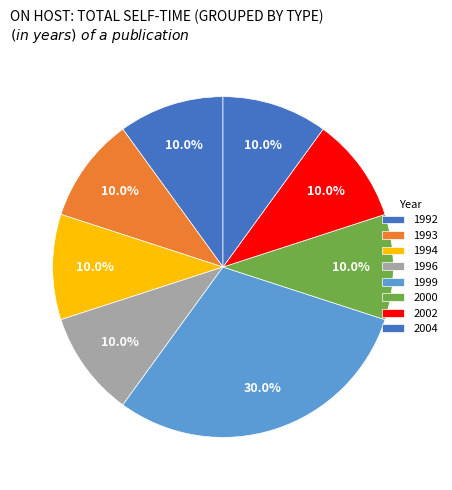

How many segments does this pie chart have?

8